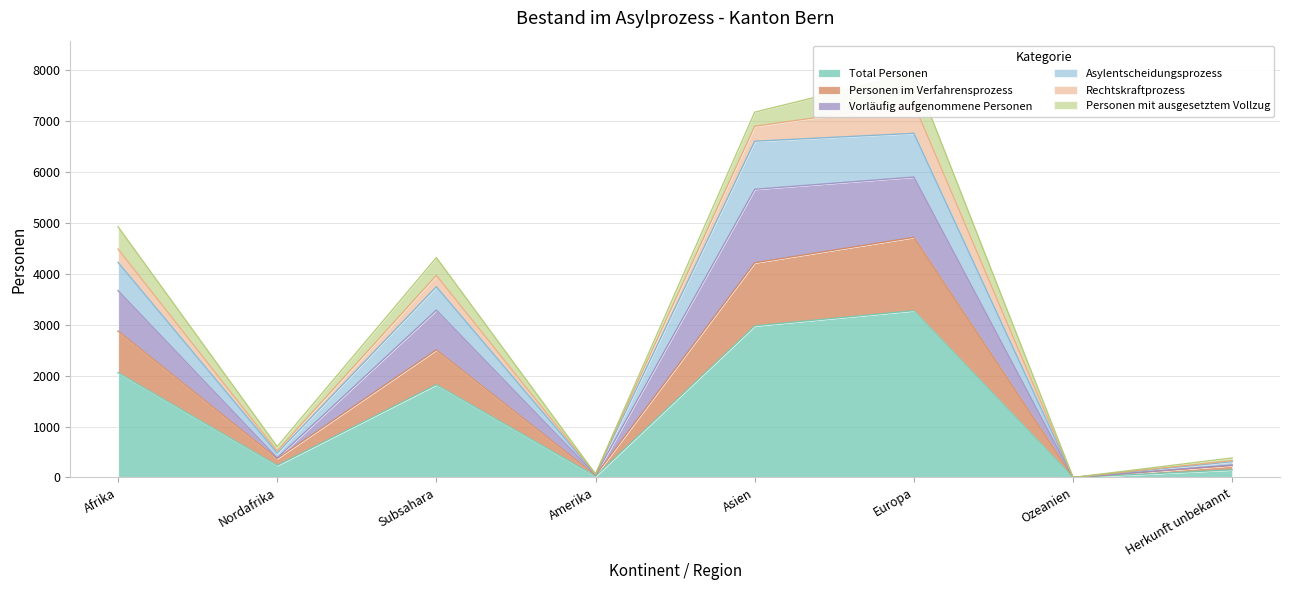

At which category is the sum across all series the highest?

Europa